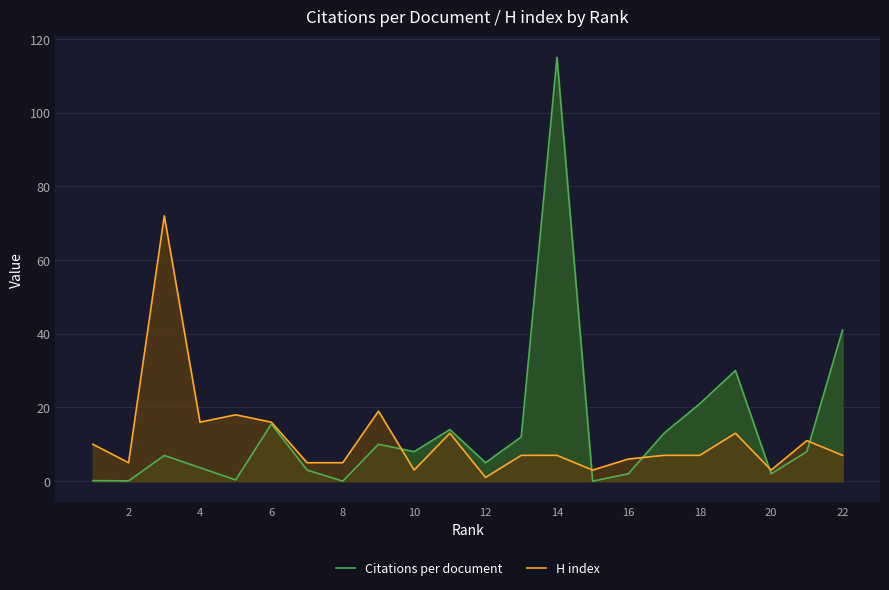

How many interior local peaks does the H index series have?

6